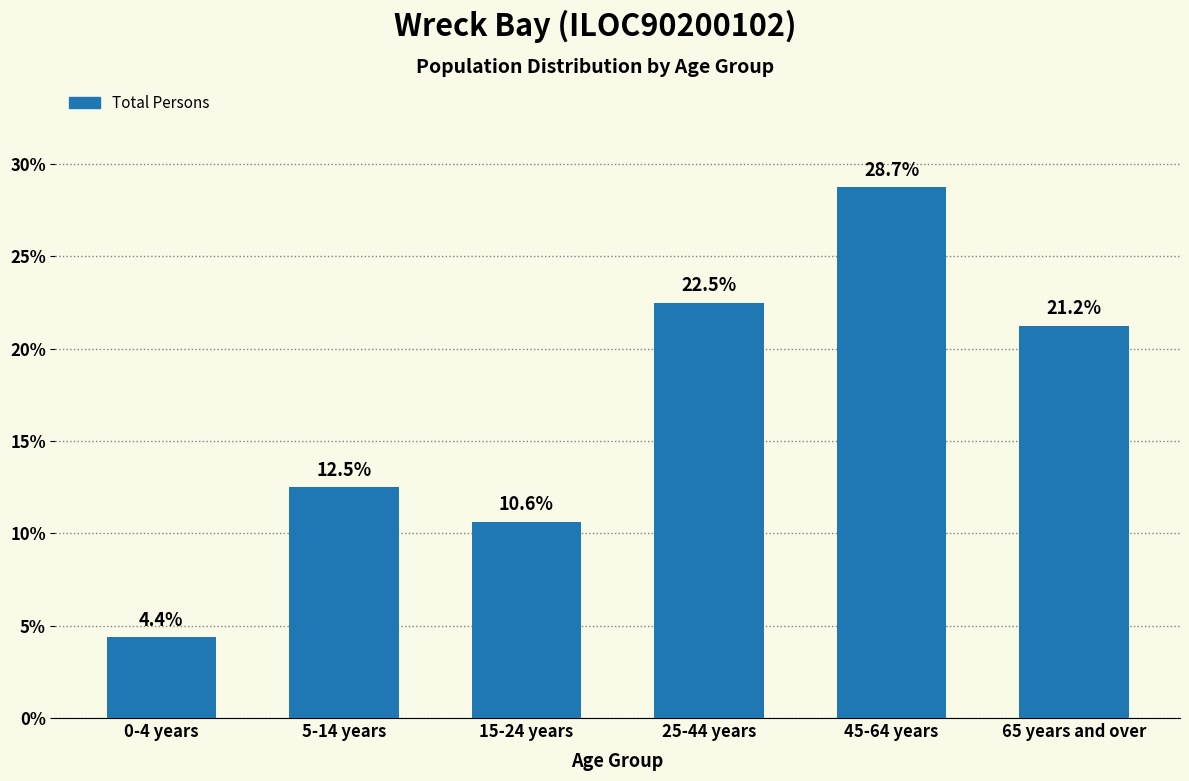

At which label is the value closest to 16?

5-14 years